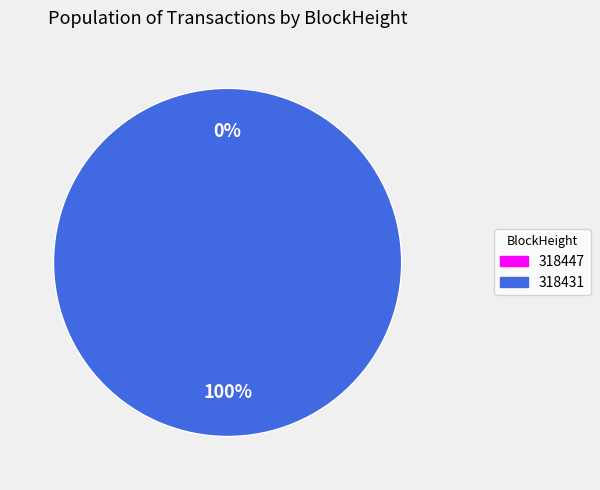

To the nearest percent, what is the average slice percentage?

50%